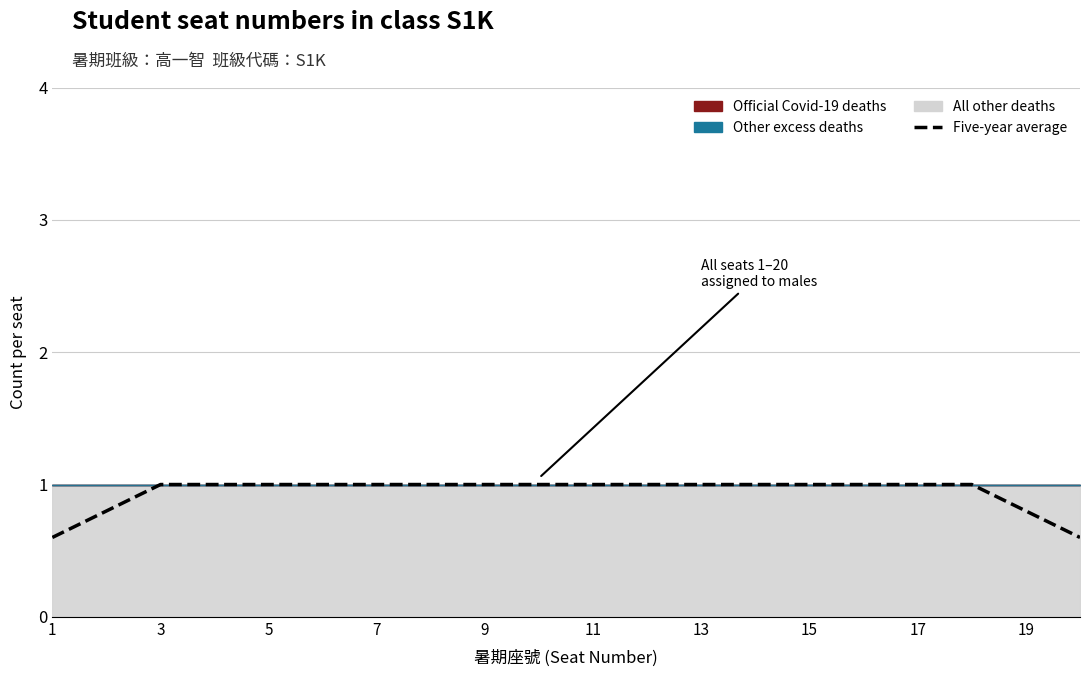

Which has a higher value, 12 or 3?

12